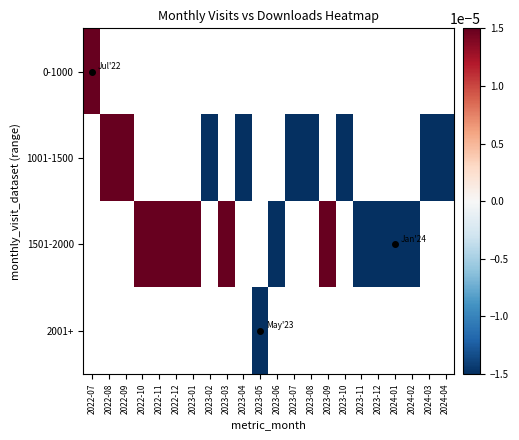

List the labels in order of 0-1000 value, smallest first.

2022-07, 2022-08, 2022-09, 2022-10, 2022-11, 2022-12, 2023-01, 2023-02, 2023-03, 2023-04, 2023-05, 2023-06, 2023-07, 2023-08, 2023-09, 2023-10, 2023-11, 2023-12, 2024-01, 2024-02, 2024-03, 2024-04